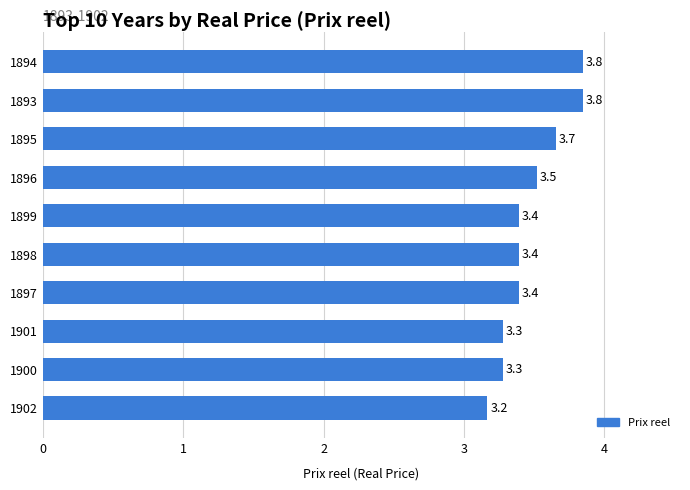

The value at 1897 is 3.4. True or false?

True